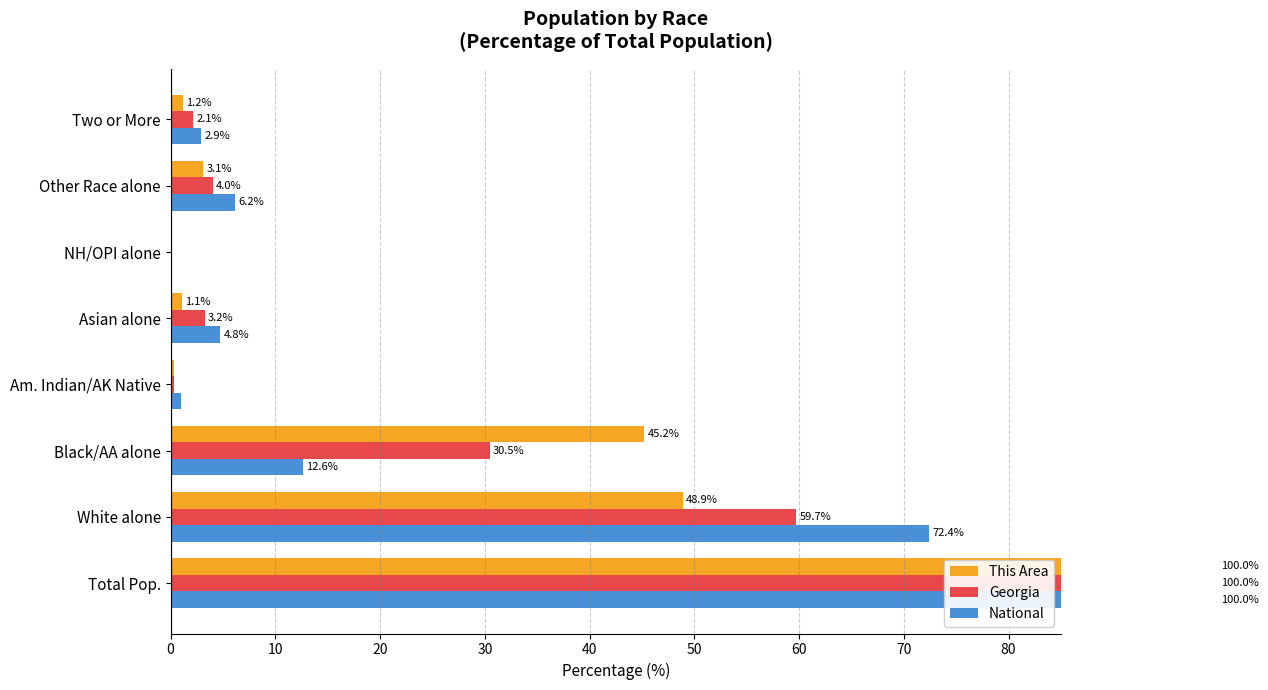

True or false: Georgia has a value of 0.6 at Am. Indian/AK Native.

False